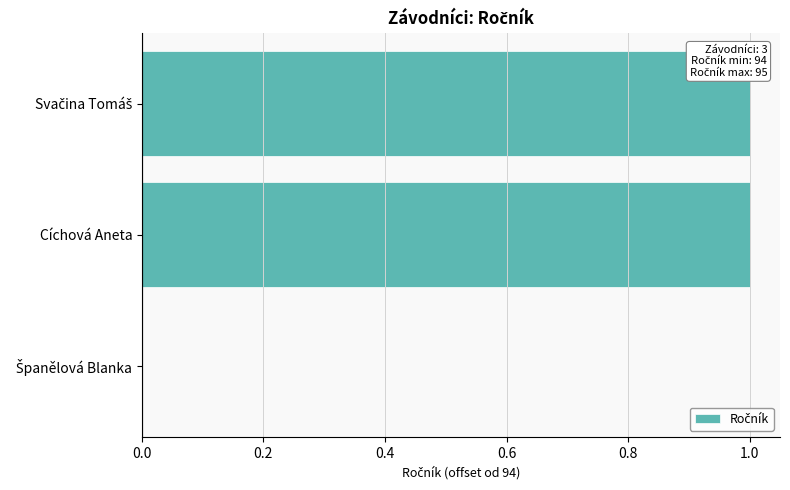

How many positive values are there?

2